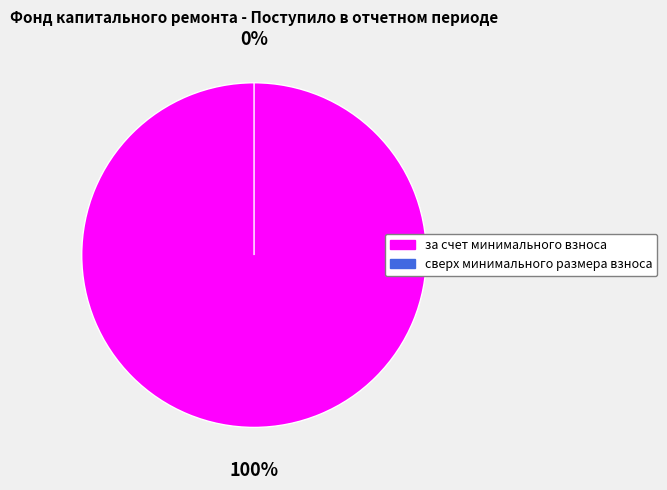

What percentage is the за счет минимального взноса slice, to the nearest percent?

100%